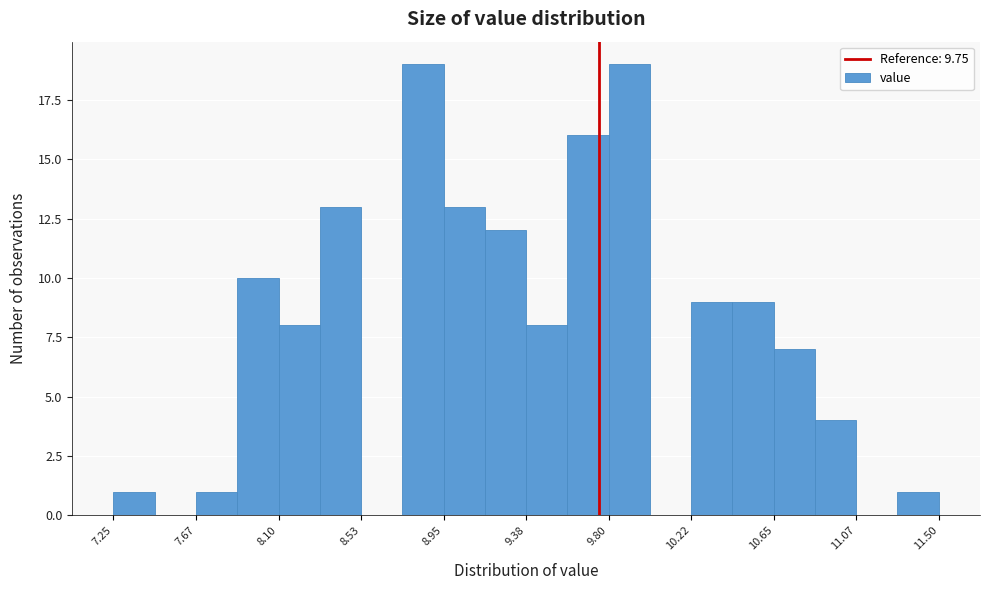

Reading left to right, list every bar in this chart as the range it spans on the x-axis followed by its height. Neither the bar edges nor the heights are printed on the chart, so give them approximately, as read against the axes.

7.25 to 7.45: 1
7.45 to 7.70: 0
7.70 to 7.90: 1
7.90 to 8.10: 10
8.10 to 8.30: 8
8.30 to 8.55: 13
8.55 to 8.75: 0
8.75 to 8.95: 19
8.95 to 9.15: 13
9.15 to 9.40: 12
9.40 to 9.60: 8
9.60 to 9.80: 16
9.80 to 10.00: 19
10.00 to 10.25: 0
10.25 to 10.45: 9
10.45 to 10.65: 9
10.65 to 10.85: 7
10.85 to 11.10: 4
11.10 to 11.30: 0
11.30 to 11.50: 1